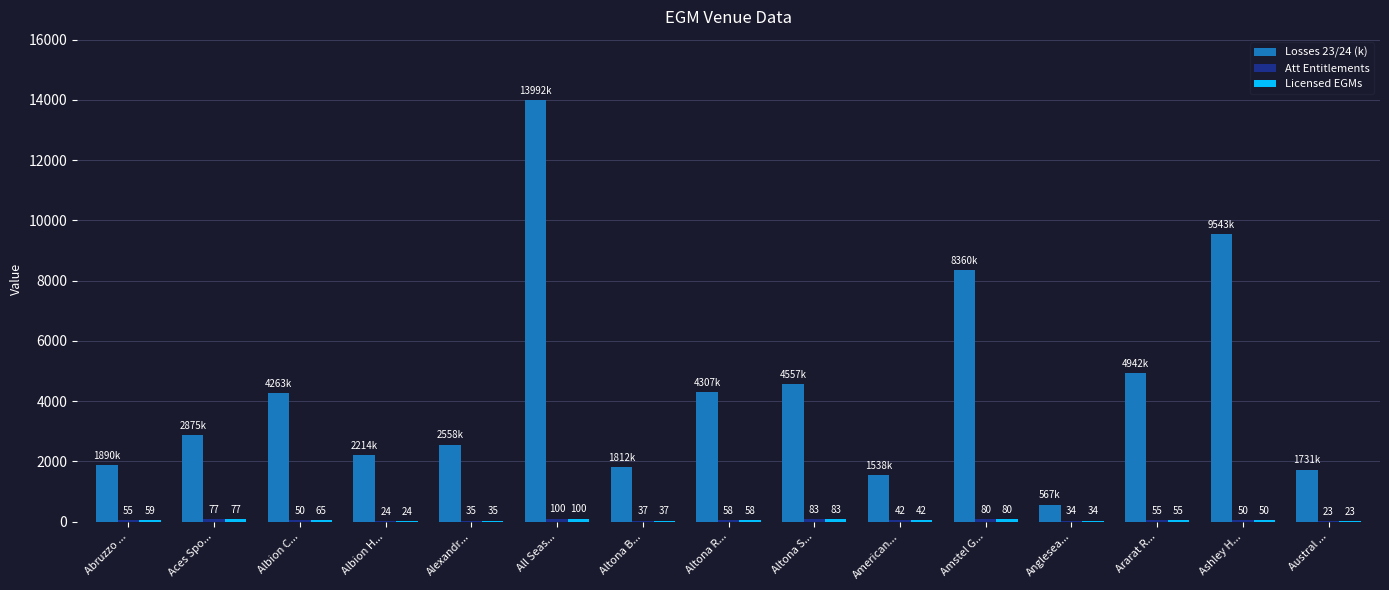

Which series has the largest total across all categories?

Losses 23/24 (k)